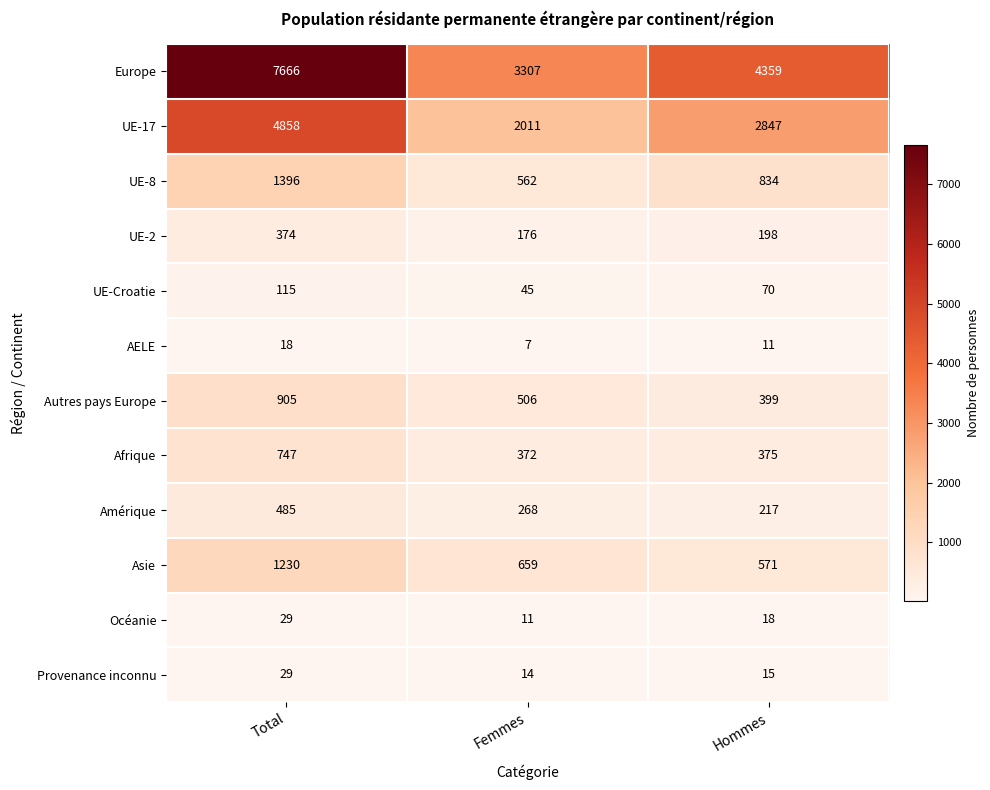

Which series has the largest total across all categories?

Europe